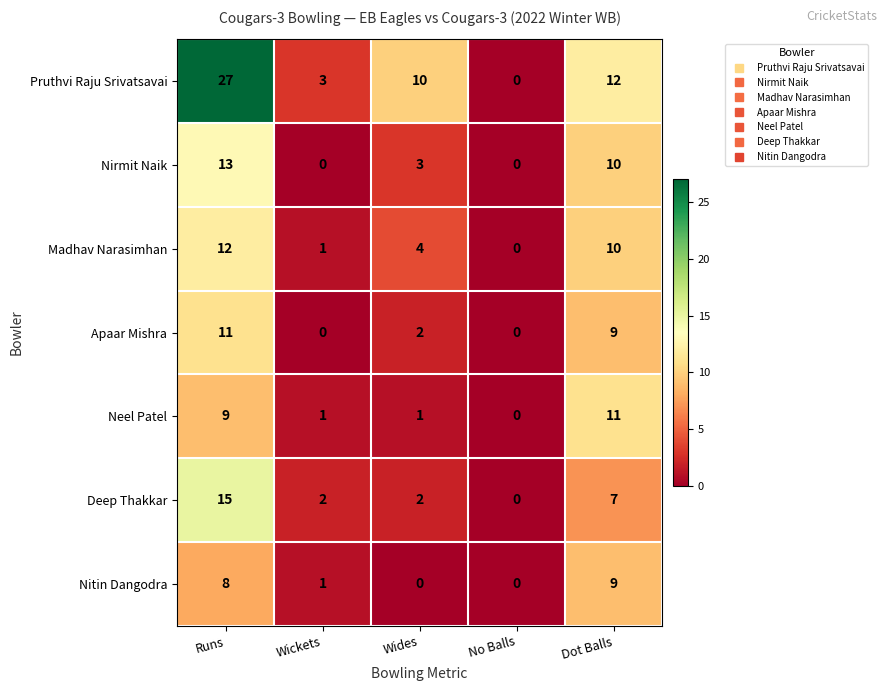

Which series has the largest total across all categories?

Pruthvi Raju Srivatsavai